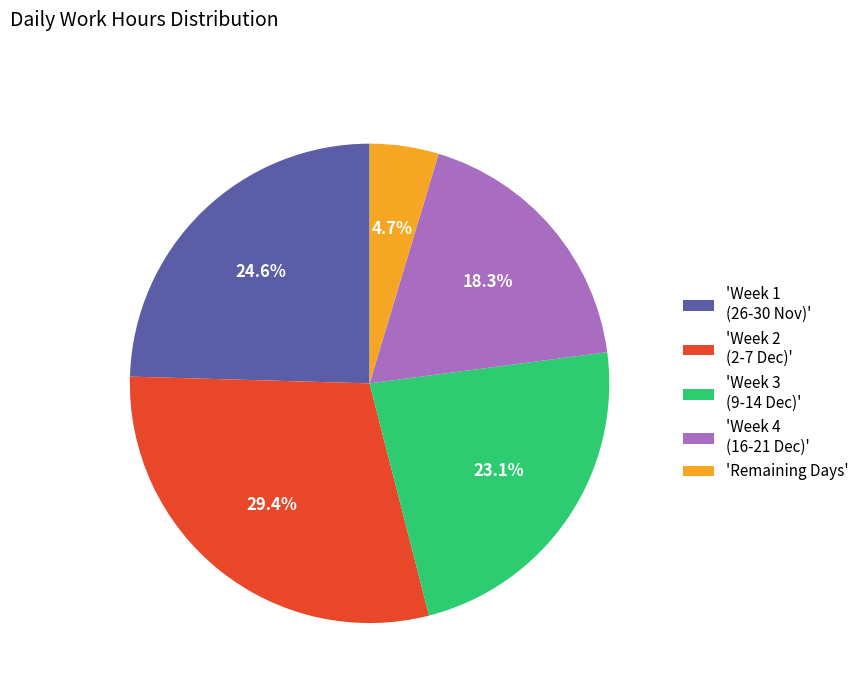

How many slices are in this pie chart?

5